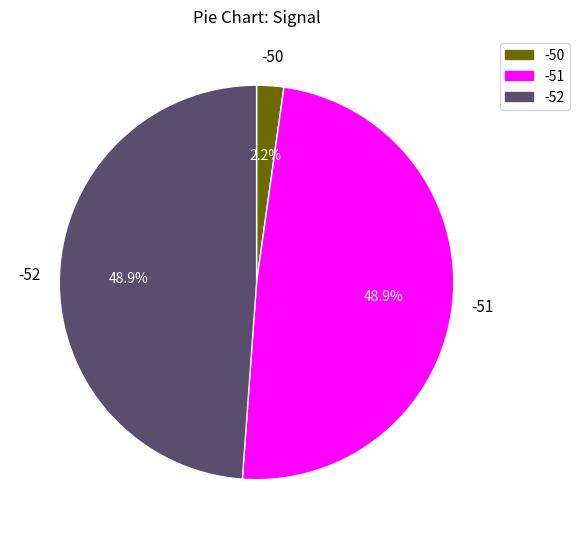

Is -51 the majority of the pie?

No